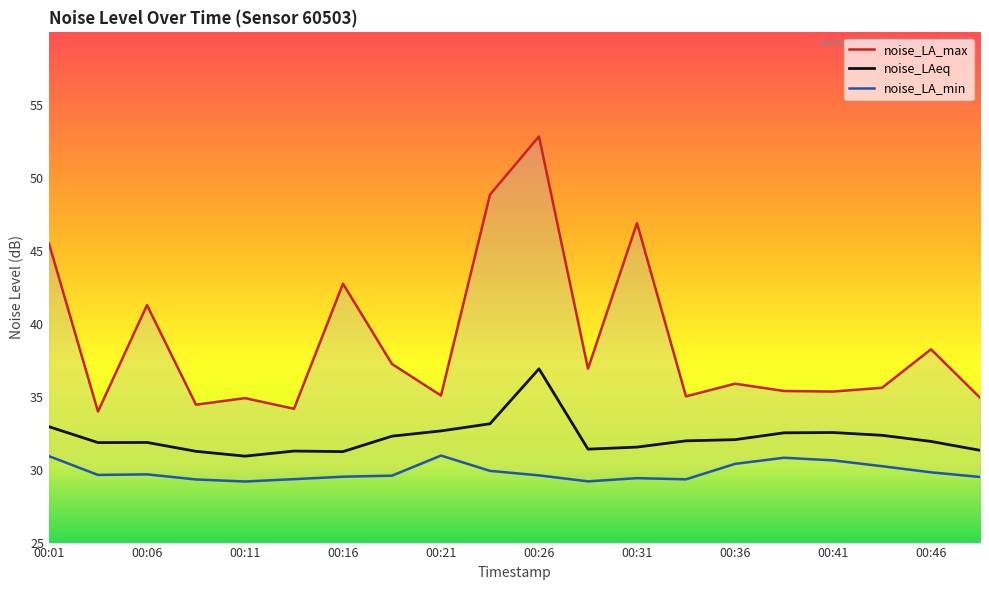

What is the sum of all noise_LAeq values?

644.1